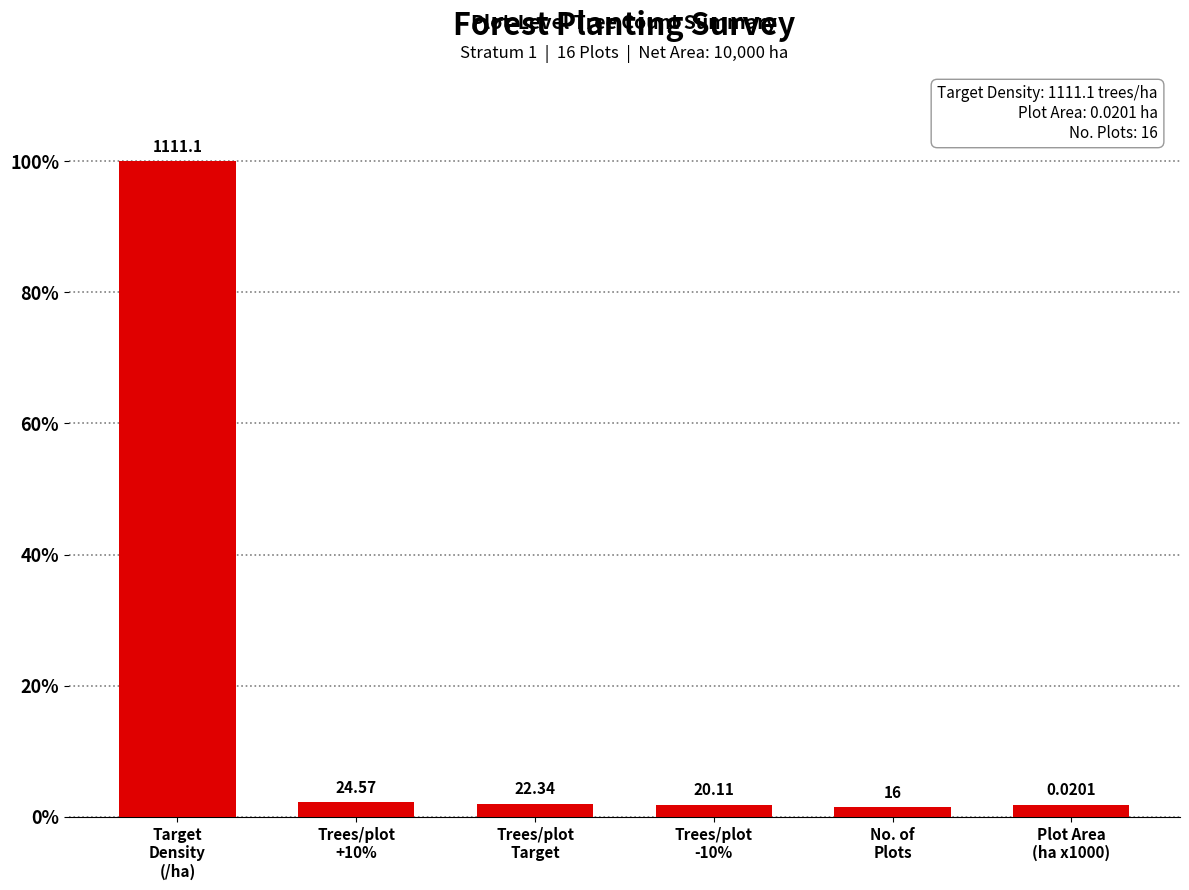

Reading left to right, list all the values displayed in this chart.

Target
Density
(/ha)=100.0	Trees/plot
+10%=2.2	Trees/plot
Target=2.0	Trees/plot
-10%=1.8	No. of
Plots=1.4	Plot Area
(ha x1000)=1.8